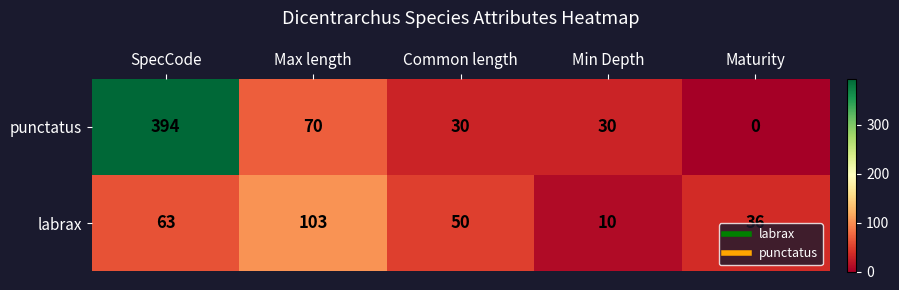

Is it true that punctatus equals 0 at Maturity?

True